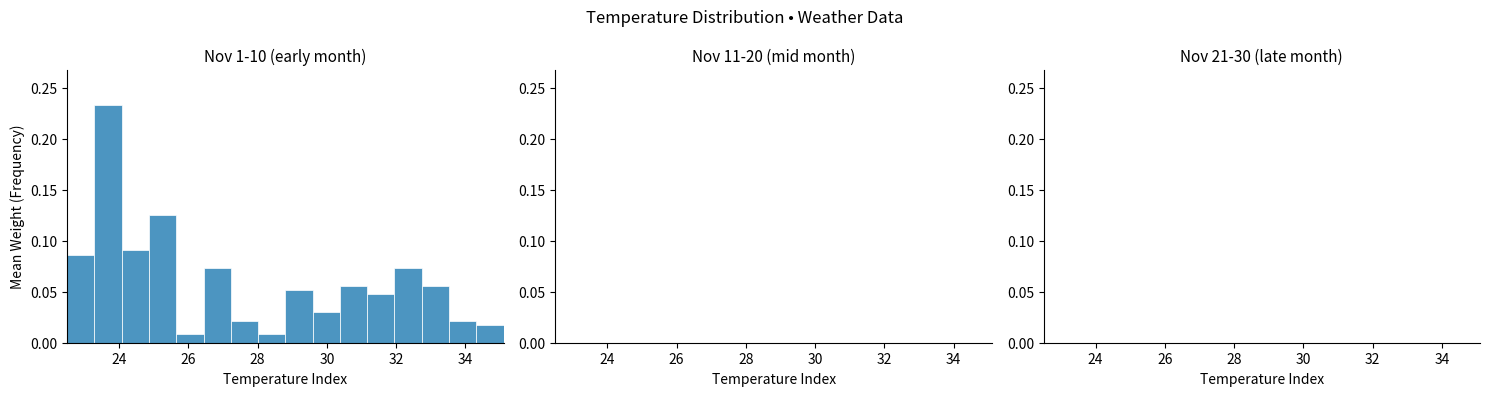

Read against the x-axis, roughly where is the centre of the tallest bar?

23.6